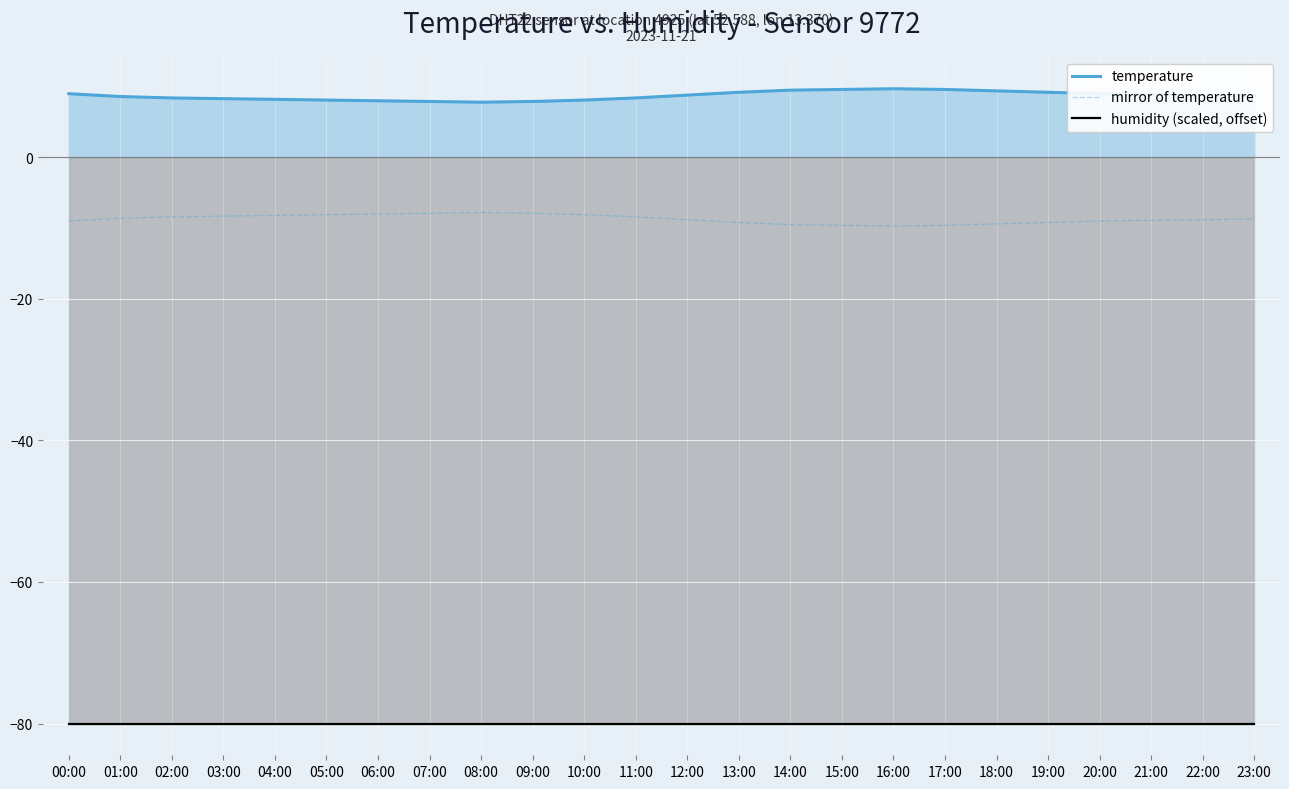

What position from the left is 17:00?

18